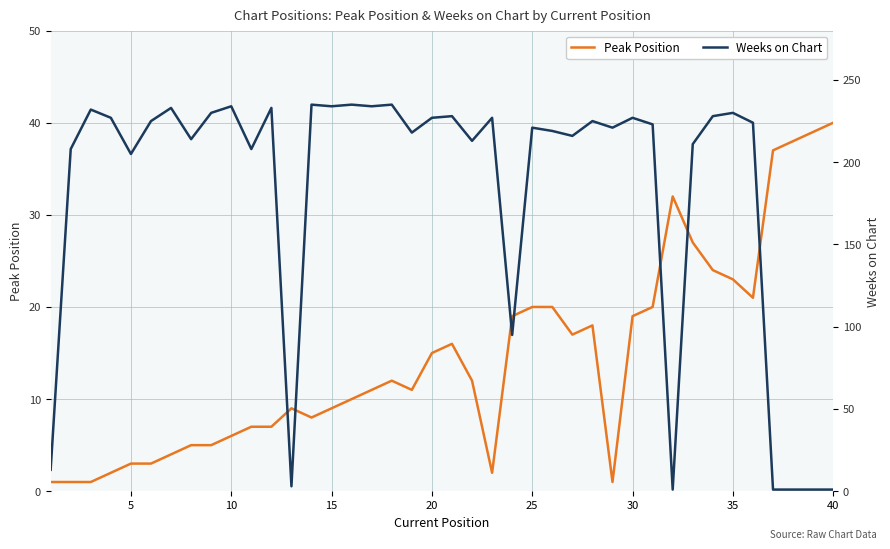

What is the smallest value displayed?

1